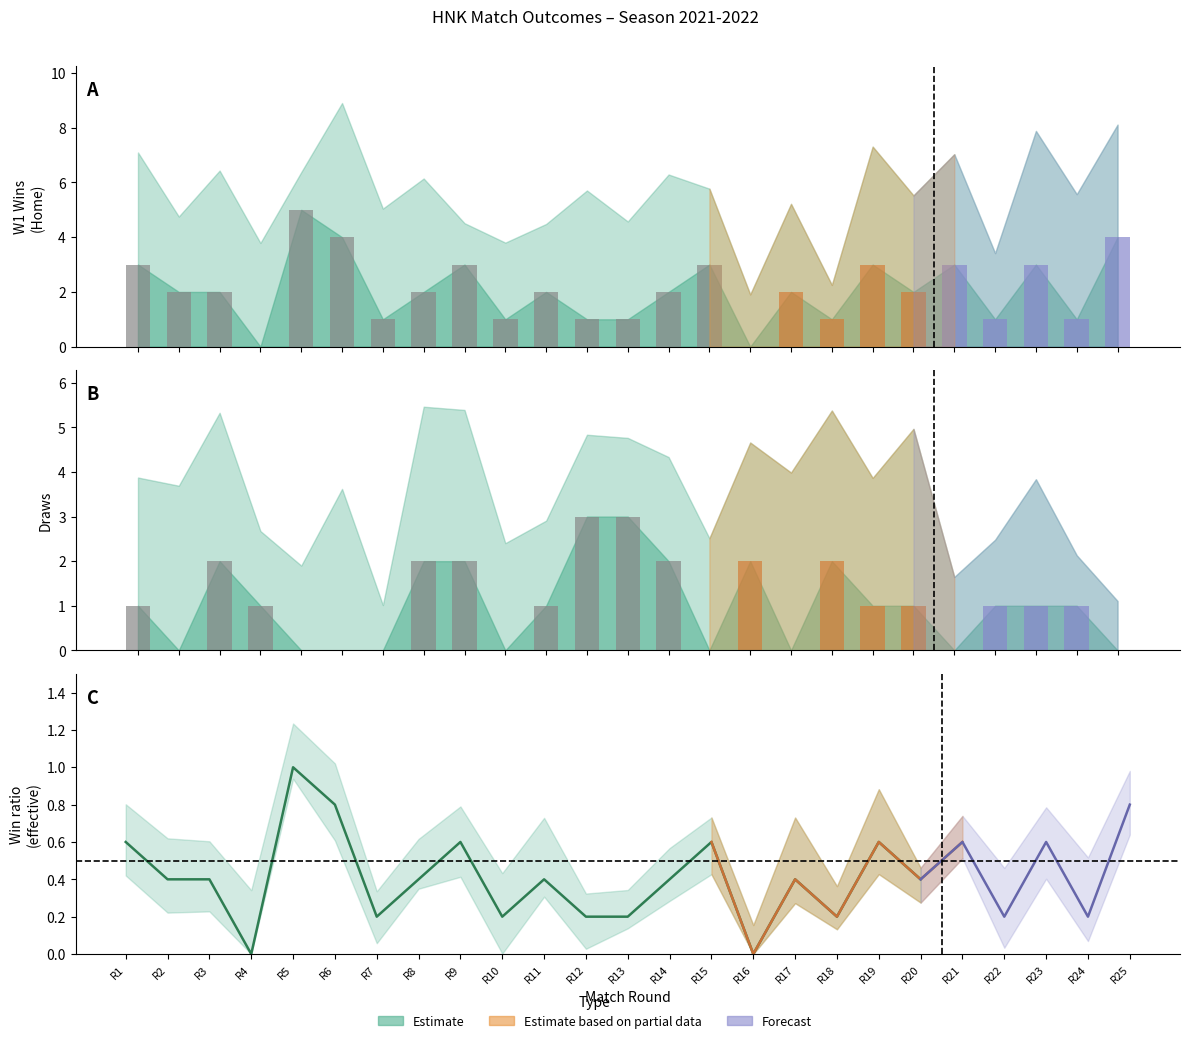

Reading right to left, transcribe all the data shown in this chart.

W1: 25=4	24=1	23=3	22=1	21=3	20=2	19=3	18=1	17=2	16=0	15=3	14=2	13=1	12=1	11=2	10=1	9=3	8=2	7=1	6=4	5=5	4=0	3=2	2=2	1=3
DRAW: 25=0	24=1	23=1	22=1	21=0	20=1	19=1	18=2	17=0	16=2	15=0	14=2	13=3	12=3	11=1	10=0	9=2	8=2	7=0	6=0	5=0	4=1	3=2	2=0	1=1
W2: 25=1	24=3	23=1	22=3	21=2	20=2	19=1	18=2	17=3	16=3	15=2	14=1	13=1	12=1	11=2	10=4	9=0	8=1	7=4	6=1	5=0	4=4	3=1	2=3	1=1